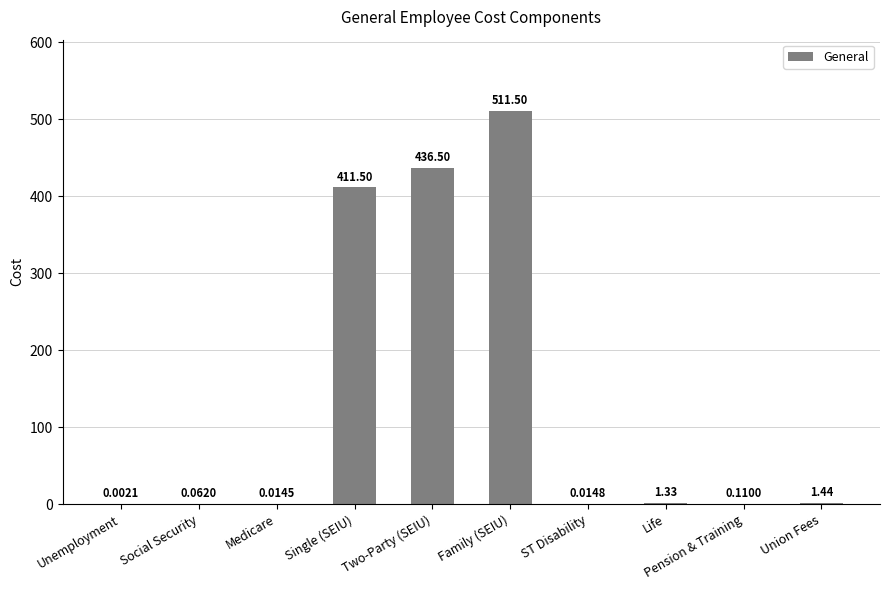

What is the sum of the values at ST Disability and Family (SEIU)?

511.5